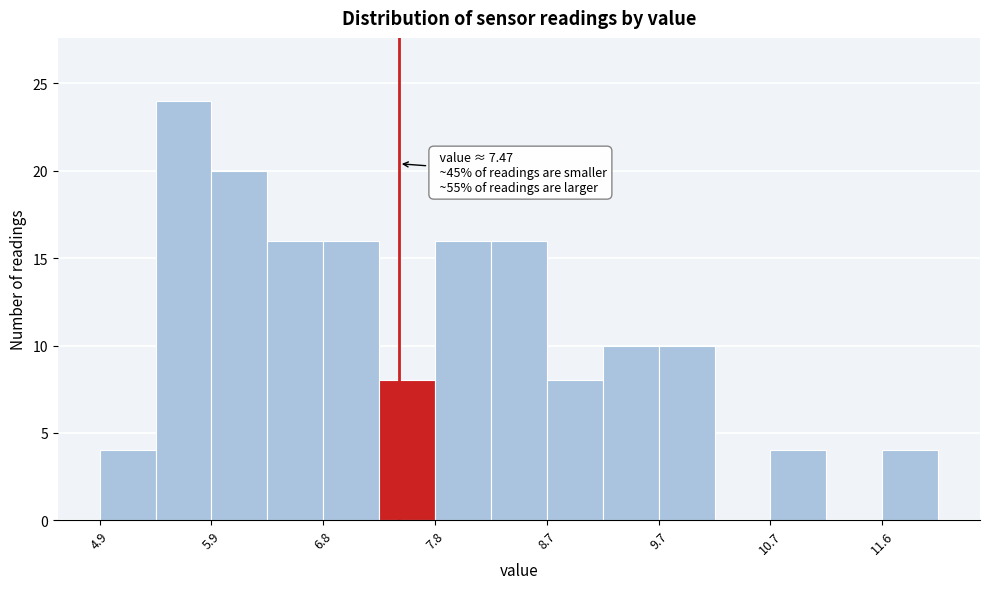

Which range on the x-axis has the tallest bar?

5.38 to 5.86